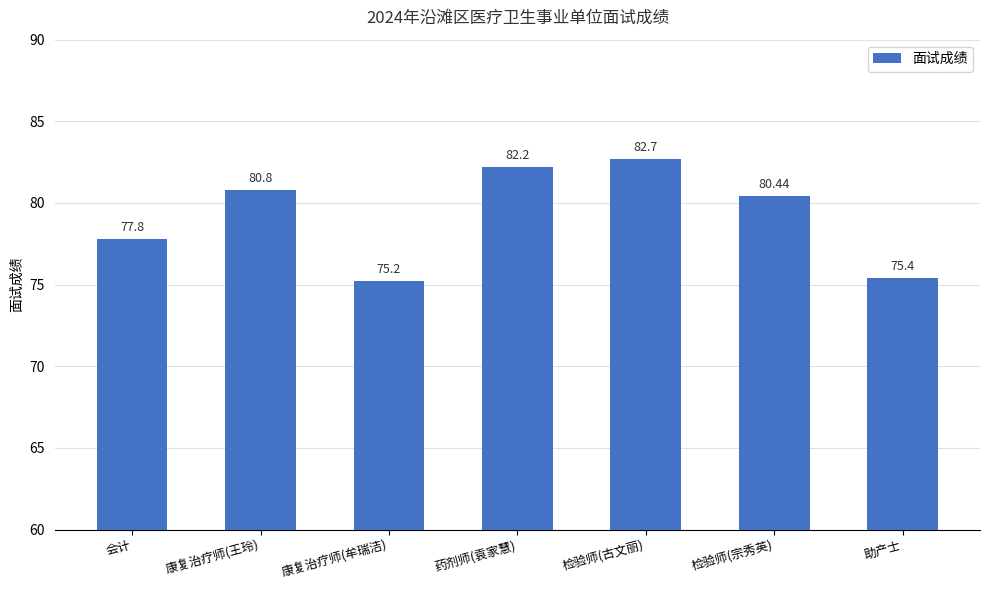

Count the number of categories in the chart.

7